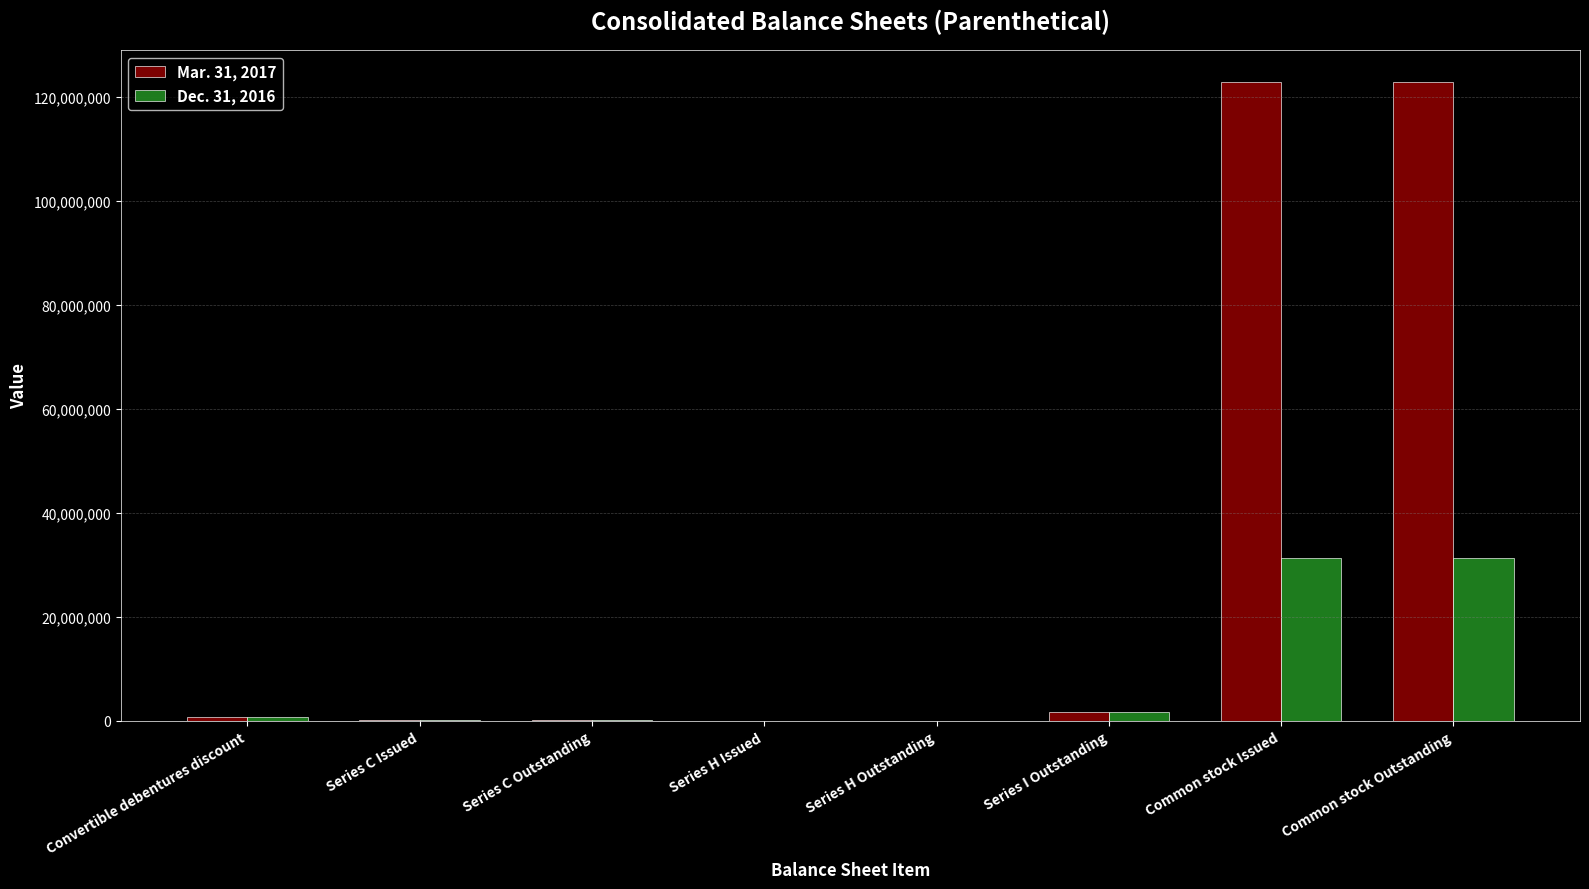

What is the average value of the Dec. 31, 2016 series?

8154260